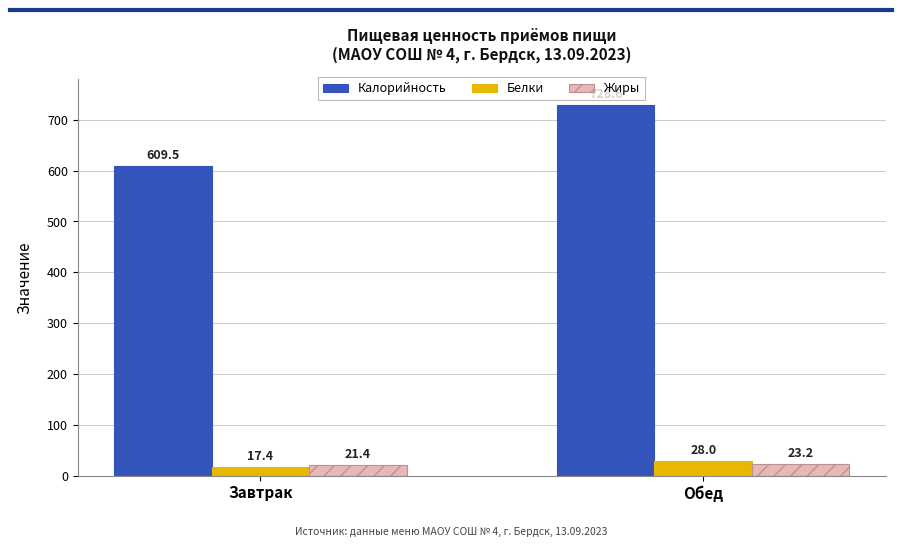

Which series has the largest total across all categories?

Калорийность